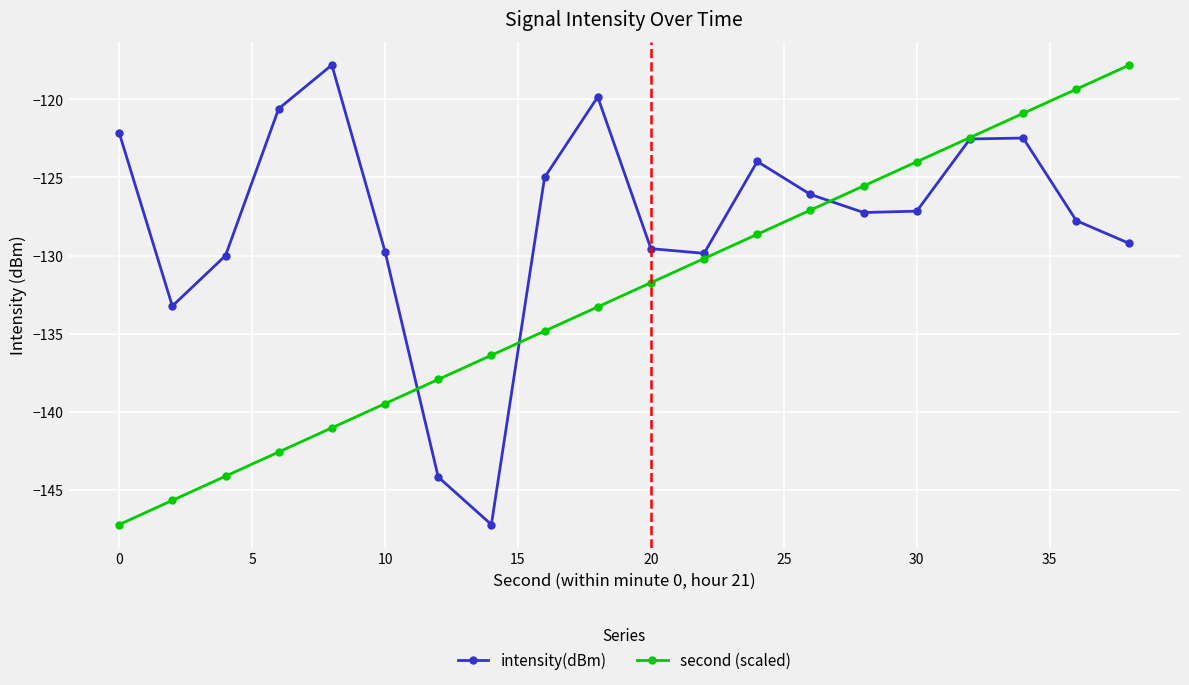

Rank the series by their average value, from highest to lowest.

intensity(dBm), second (scaled)